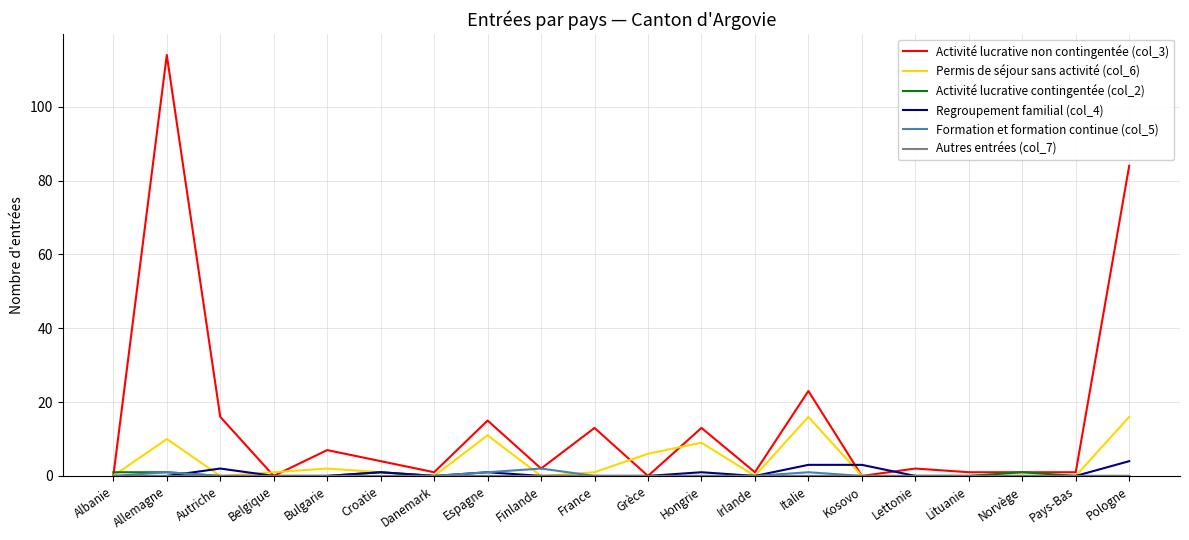

What is the total value across all series at Allemagne?

126